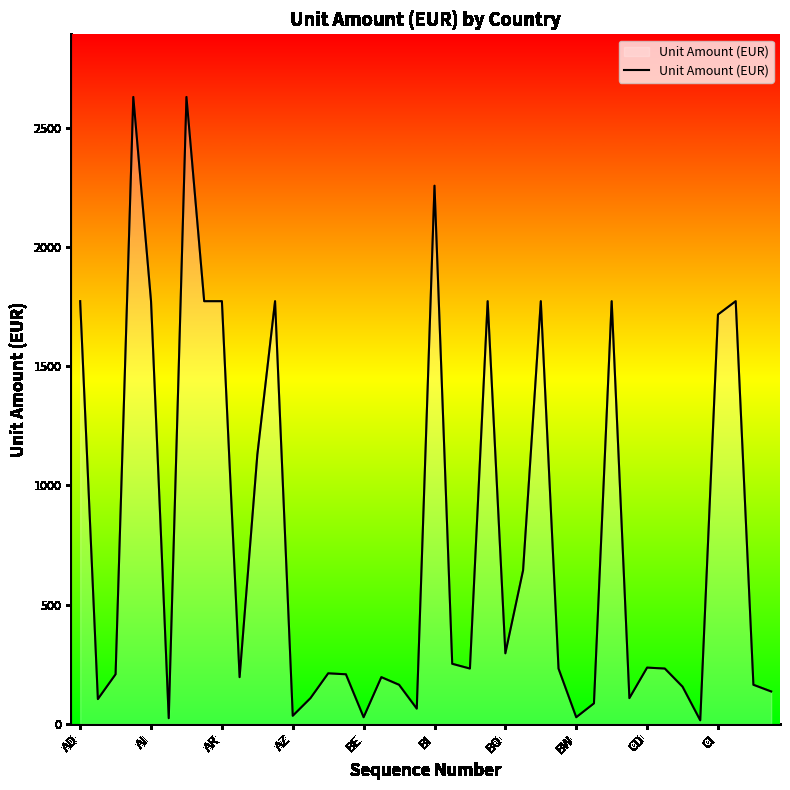

What is the greatest value displayed?

2628